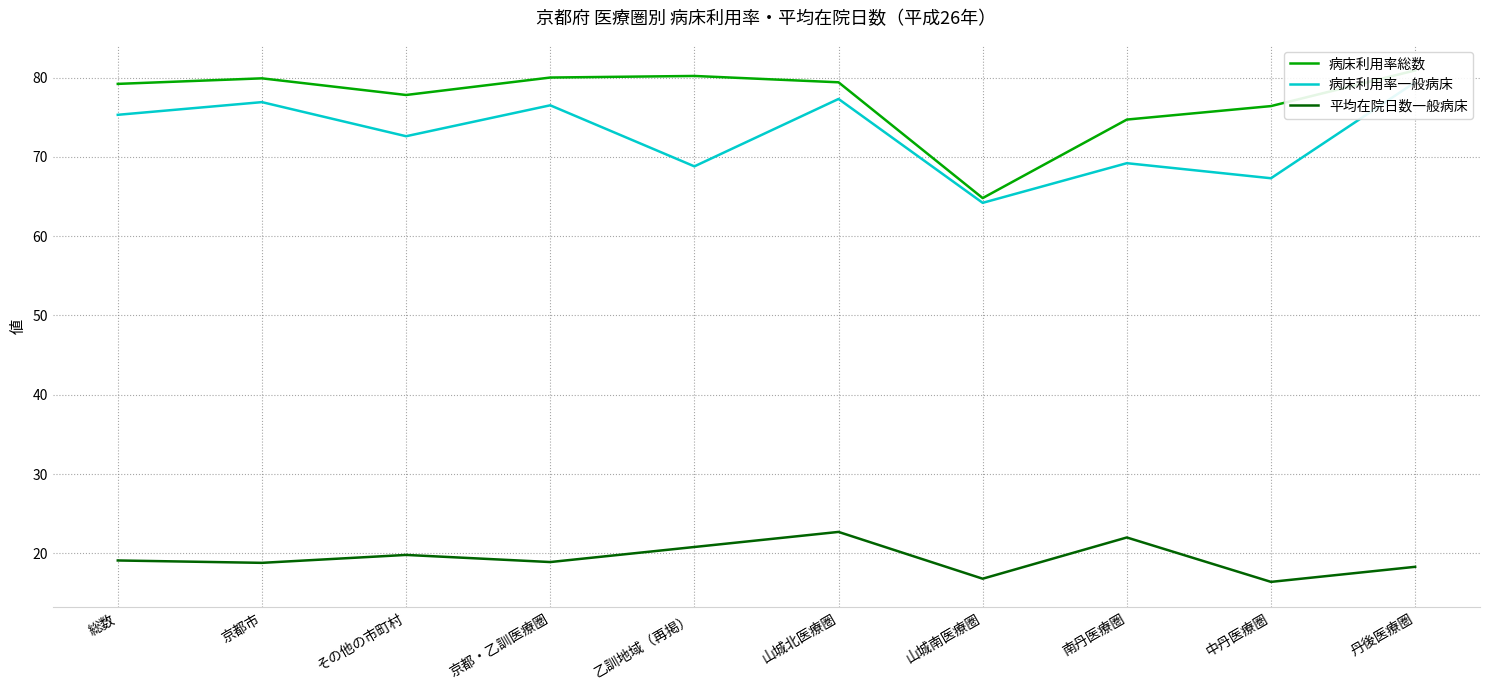

How many data points in 平均在院日数一般病床 are above 19?

5